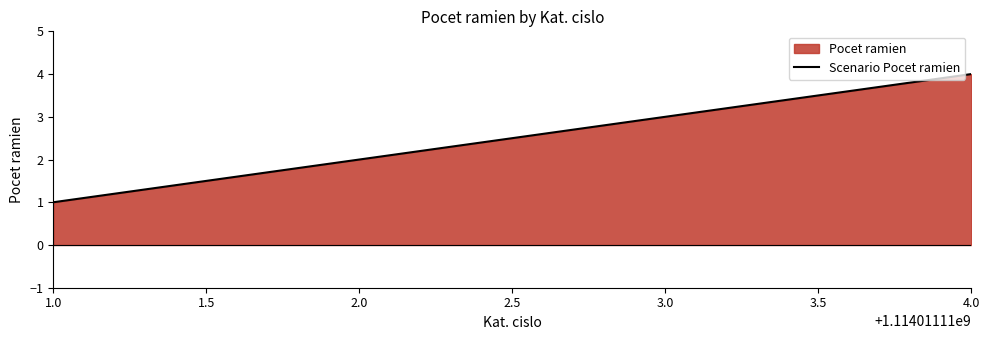

What is the sum of all values?

10